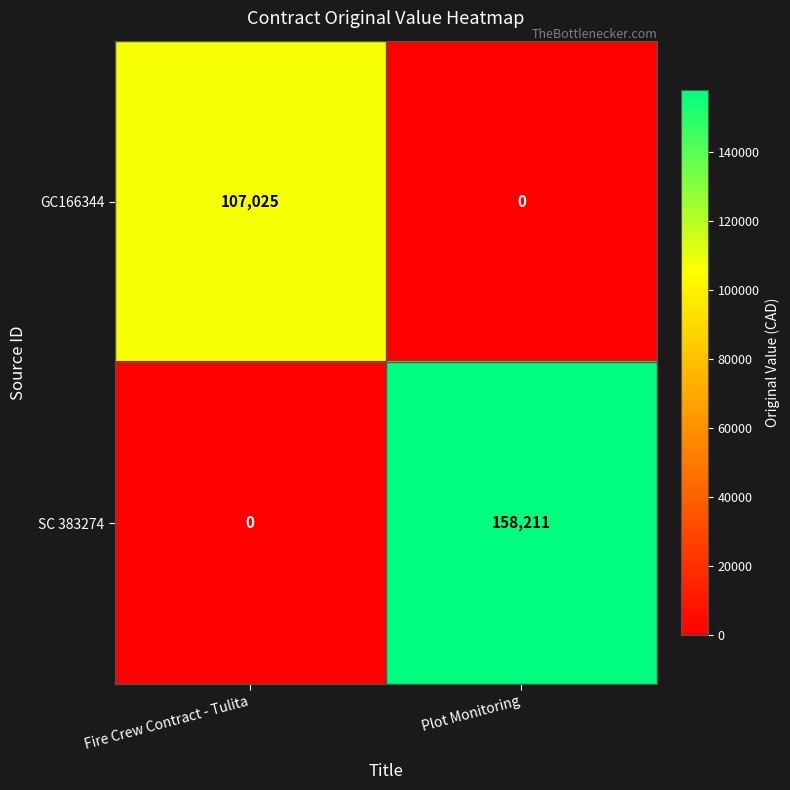

What is the difference between the SC 383274 values at Fire Crew Contract - Tulita and Plot Monitoring?

158211